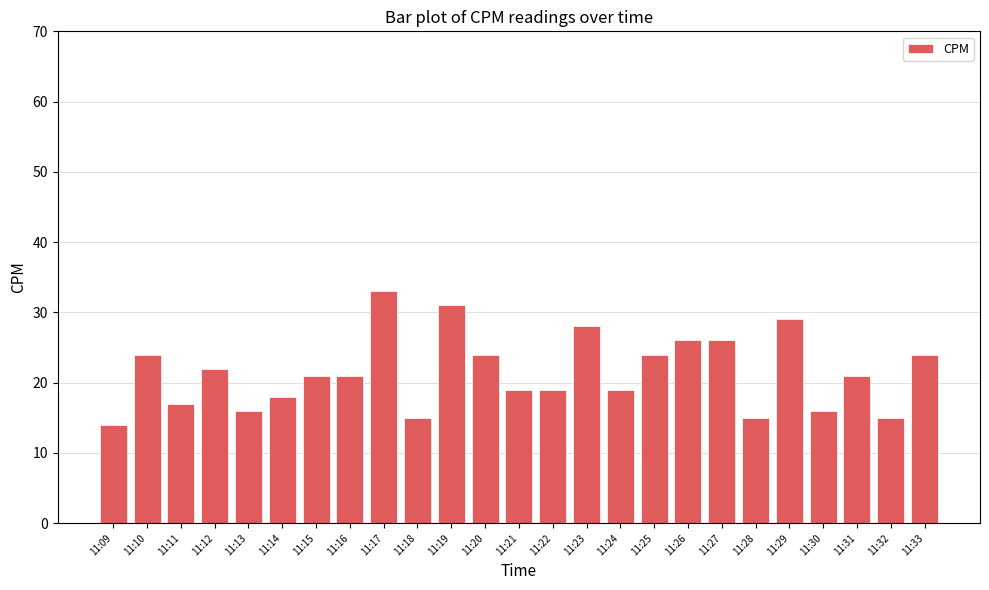

Which label corresponds to the largest value in the chart?

11:17